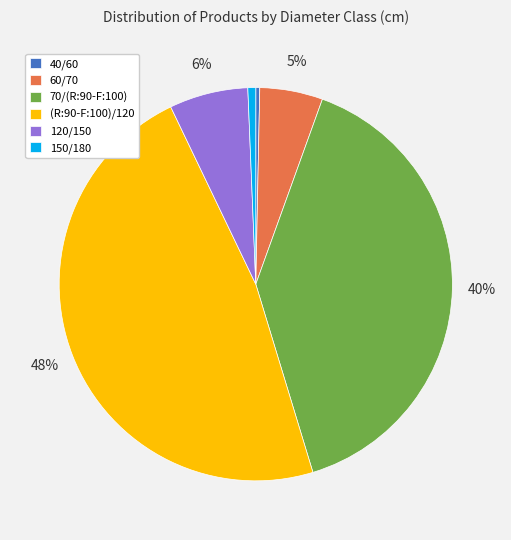

Is it true that (R:90-F:100)/120 is 63% of the pie?

False